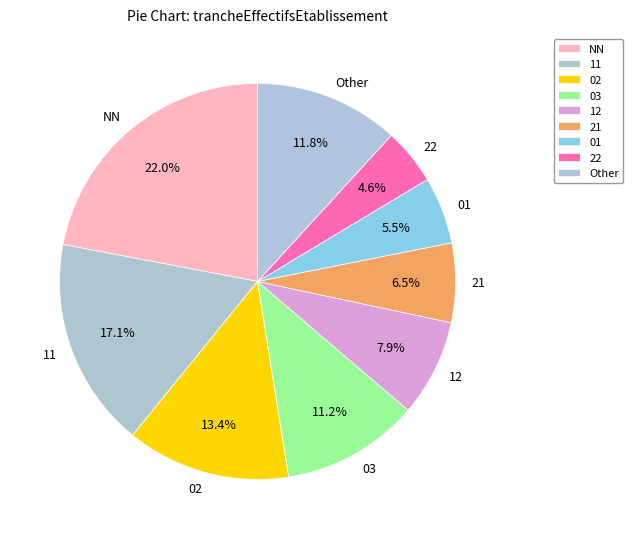

Approximately how many times larger is the value at NN compared to 11?

1.3